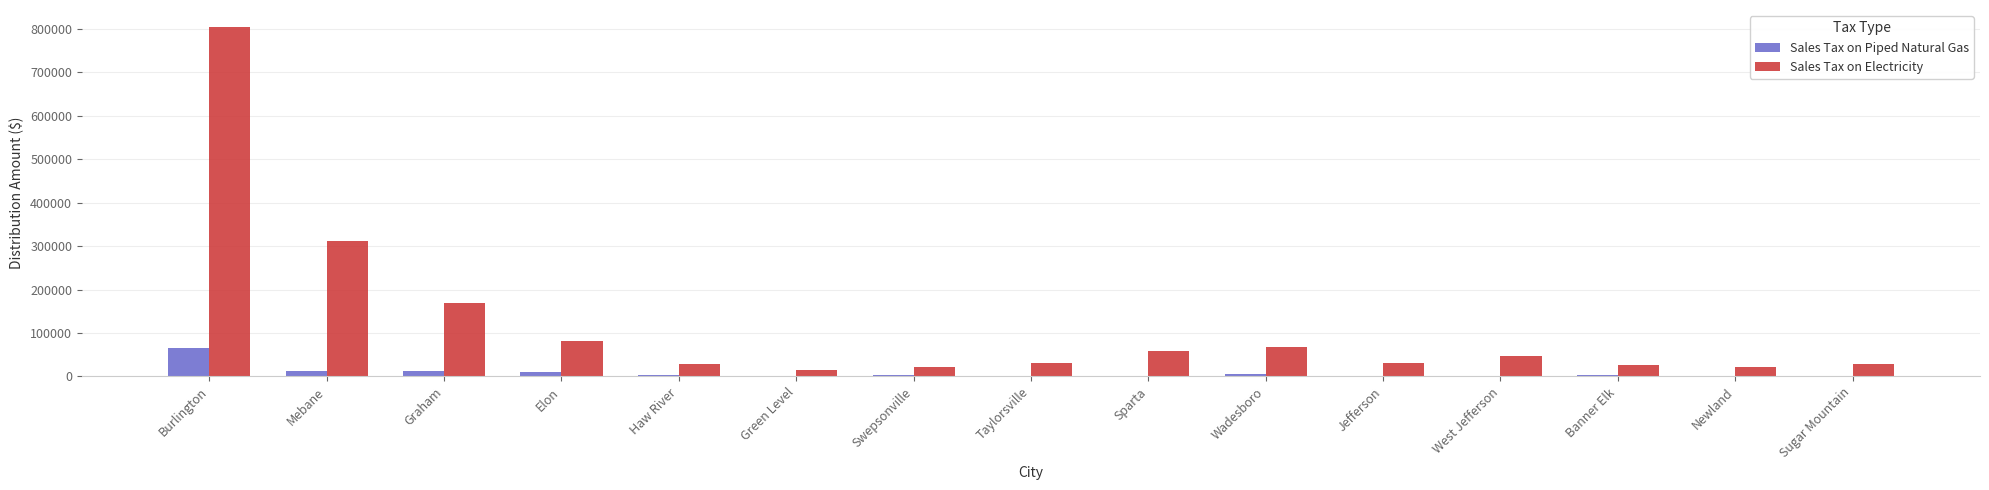

How many data points in Sales Tax on Piped Natural Gas are above 2210?

8